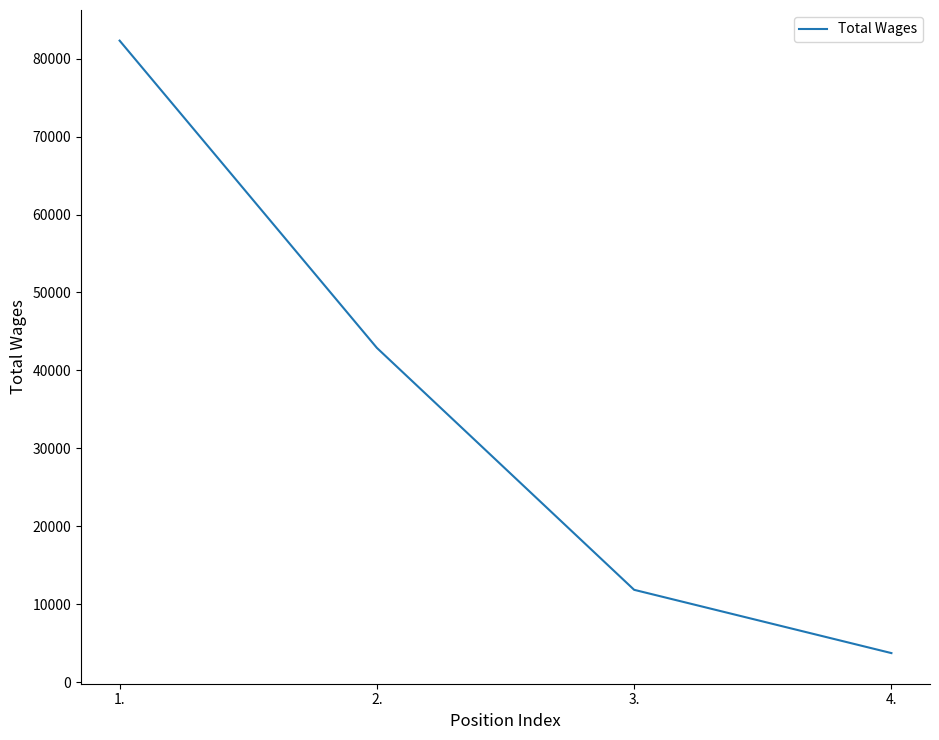

What is the average value?

35190